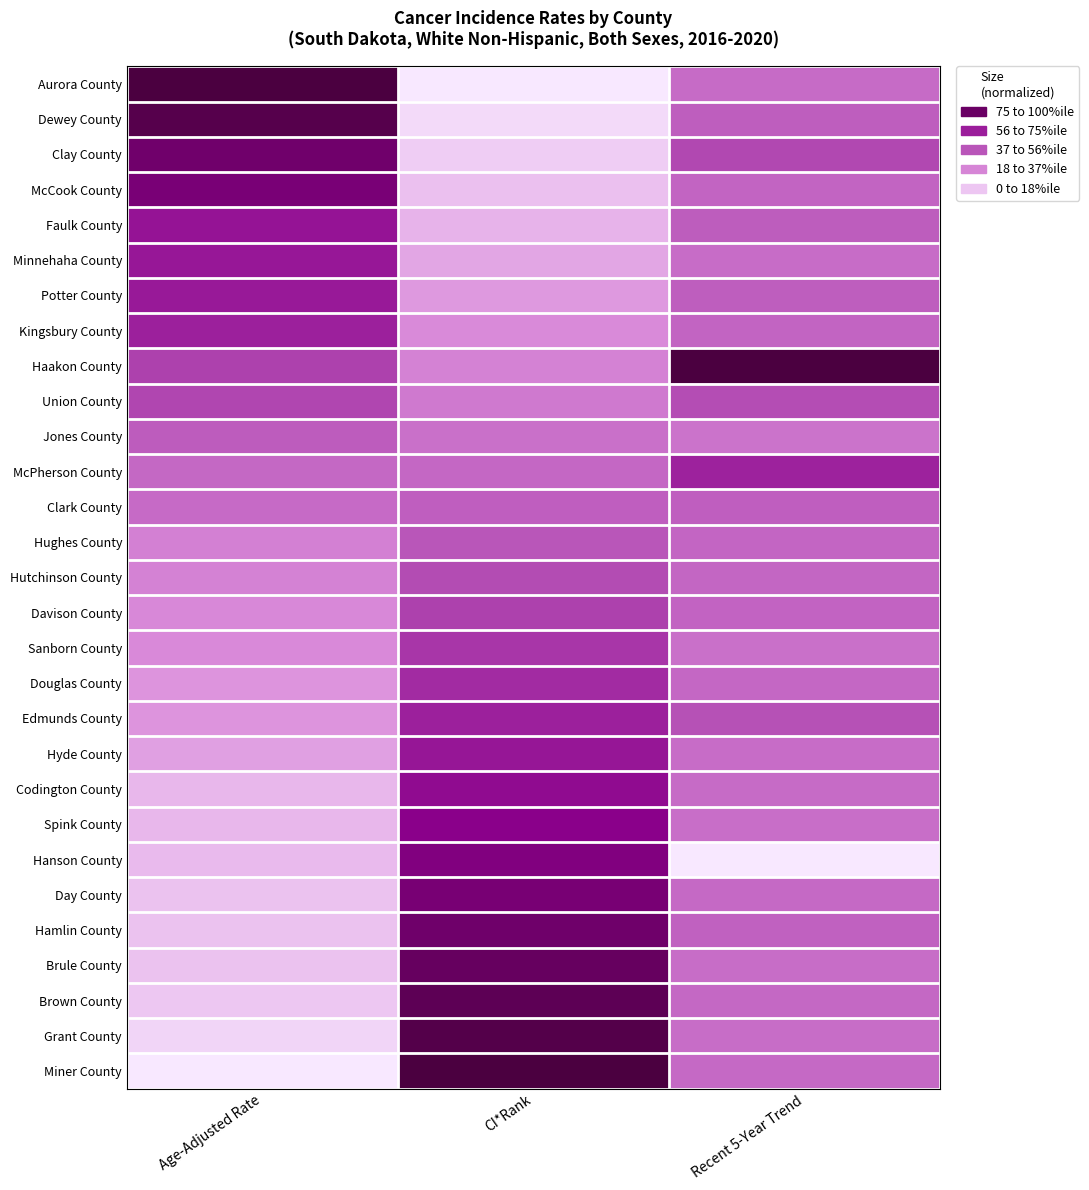

Reading left to right, transcribe all the data shown in this chart.

Aurora County: Age-Adjusted Rate=1.0	CI*Rank=0.0	Recent 5-Year Trend=0.4
Dewey County: Age-Adjusted Rate=1.0	CI*Rank=0.0	Recent 5-Year Trend=0.4
Clay County: Age-Adjusted Rate=0.9	CI*Rank=0.1	Recent 5-Year Trend=0.5
McCook County: Age-Adjusted Rate=0.8	CI*Rank=0.1	Recent 5-Year Trend=0.4
Faulk County: Age-Adjusted Rate=0.7	CI*Rank=0.1	Recent 5-Year Trend=0.4
Minnehaha County: Age-Adjusted Rate=0.7	CI*Rank=0.2	Recent 5-Year Trend=0.4
Potter County: Age-Adjusted Rate=0.7	CI*Rank=0.2	Recent 5-Year Trend=0.4
Kingsbury County: Age-Adjusted Rate=0.6	CI*Rank=0.2	Recent 5-Year Trend=0.4
Haakon County: Age-Adjusted Rate=0.5	CI*Rank=0.3	Recent 5-Year Trend=1.0
Union County: Age-Adjusted Rate=0.5	CI*Rank=0.3	Recent 5-Year Trend=0.5
Jones County: Age-Adjusted Rate=0.4	CI*Rank=0.4	Recent 5-Year Trend=0.3
McPherson County: Age-Adjusted Rate=0.4	CI*Rank=0.4	Recent 5-Year Trend=0.6
Clark County: Age-Adjusted Rate=0.4	CI*Rank=0.4	Recent 5-Year Trend=0.4
Hughes County: Age-Adjusted Rate=0.3	CI*Rank=0.5	Recent 5-Year Trend=0.4
Hutchinson County: Age-Adjusted Rate=0.3	CI*Rank=0.5	Recent 5-Year Trend=0.4
Davison County: Age-Adjusted Rate=0.3	CI*Rank=0.5	Recent 5-Year Trend=0.4
Sanborn County: Age-Adjusted Rate=0.3	CI*Rank=0.6	Recent 5-Year Trend=0.4
Douglas County: Age-Adjusted Rate=0.2	CI*Rank=0.6	Recent 5-Year Trend=0.4
Edmunds County: Age-Adjusted Rate=0.2	CI*Rank=0.6	Recent 5-Year Trend=0.5
Hyde County: Age-Adjusted Rate=0.2	CI*Rank=0.7	Recent 5-Year Trend=0.4
Codington County: Age-Adjusted Rate=0.1	CI*Rank=0.7	Recent 5-Year Trend=0.4
Spink County: Age-Adjusted Rate=0.1	CI*Rank=0.8	Recent 5-Year Trend=0.4
Hanson County: Age-Adjusted Rate=0.1	CI*Rank=0.8	Recent 5-Year Trend=0.0
Day County: Age-Adjusted Rate=0.1	CI*Rank=0.8	Recent 5-Year Trend=0.4
Hamlin County: Age-Adjusted Rate=0.1	CI*Rank=0.9	Recent 5-Year Trend=0.4
Brule County: Age-Adjusted Rate=0.1	CI*Rank=0.9	Recent 5-Year Trend=0.4
Brown County: Age-Adjusted Rate=0.1	CI*Rank=0.9	Recent 5-Year Trend=0.4
Grant County: Age-Adjusted Rate=0.1	CI*Rank=1.0	Recent 5-Year Trend=0.4
Miner County: Age-Adjusted Rate=0.0	CI*Rank=1.0	Recent 5-Year Trend=0.4